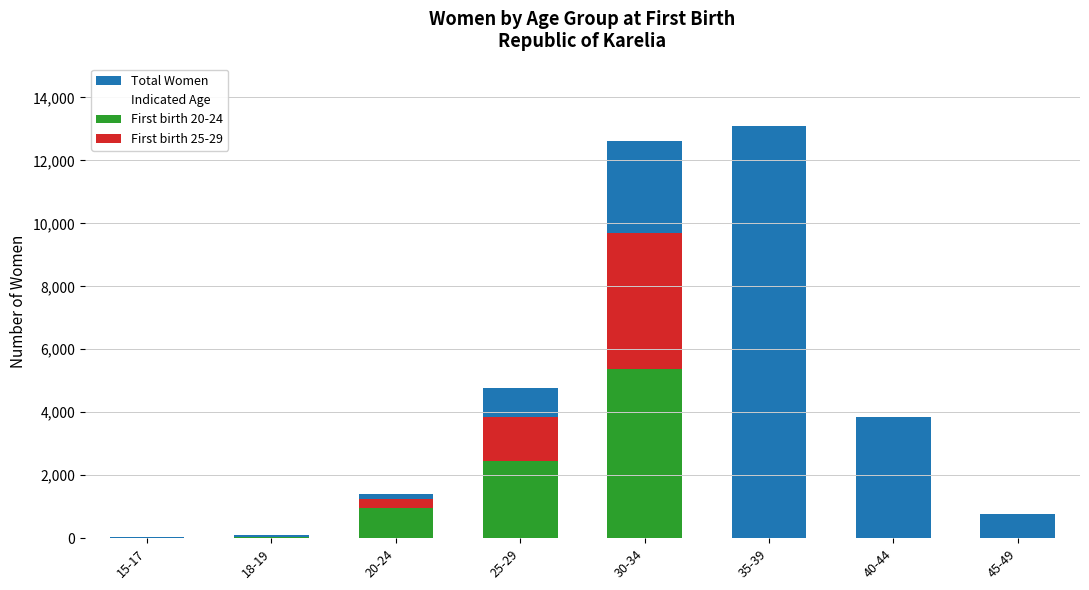

Count the number of data series in this chart.

4